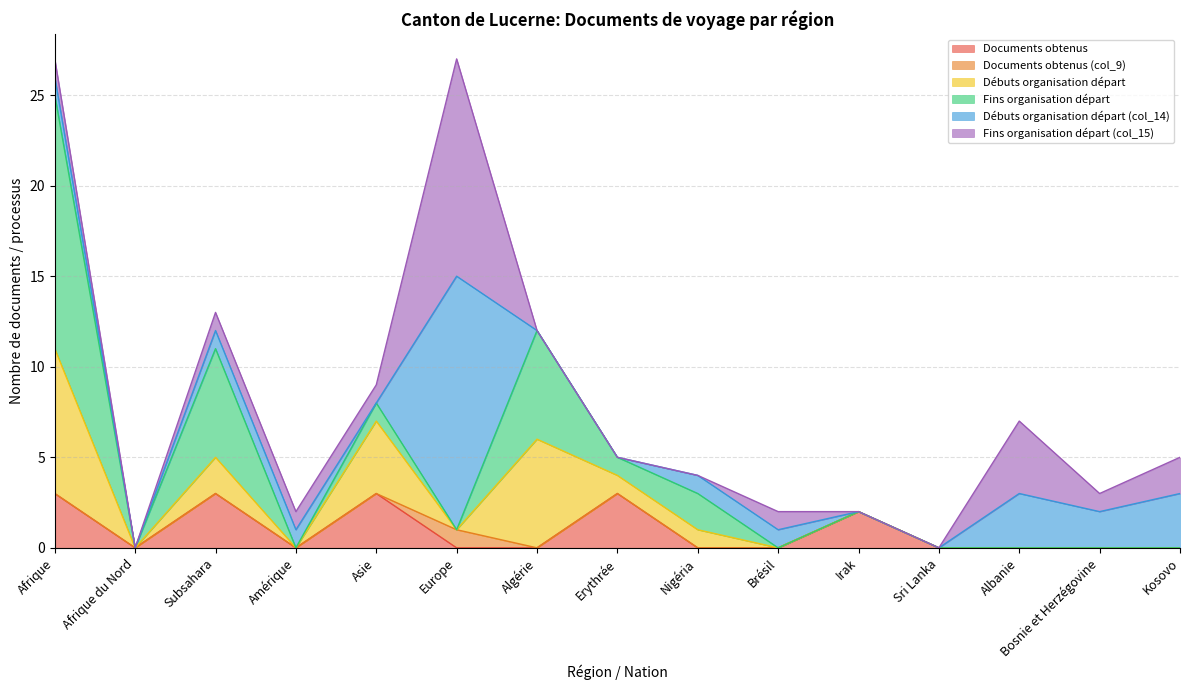

The value of Fins organisation départ at Bosnie et Herzégovine is 0. True or false?

True